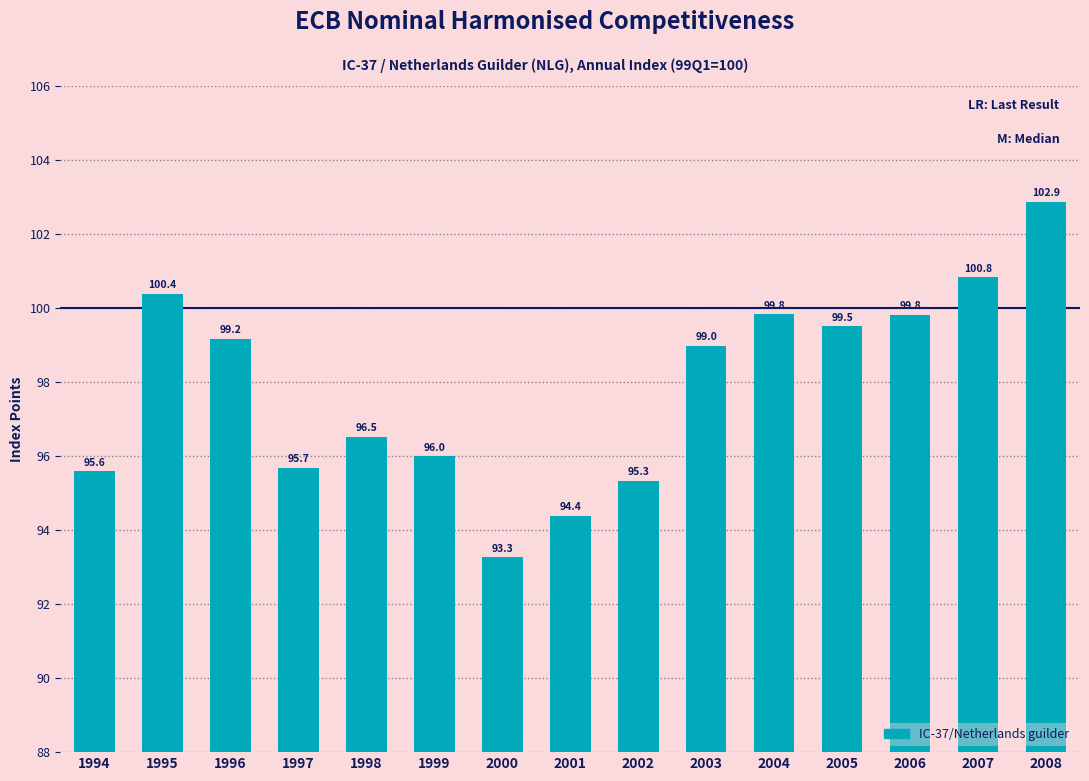

Is it true that the value at 2001 is 94.4?

True